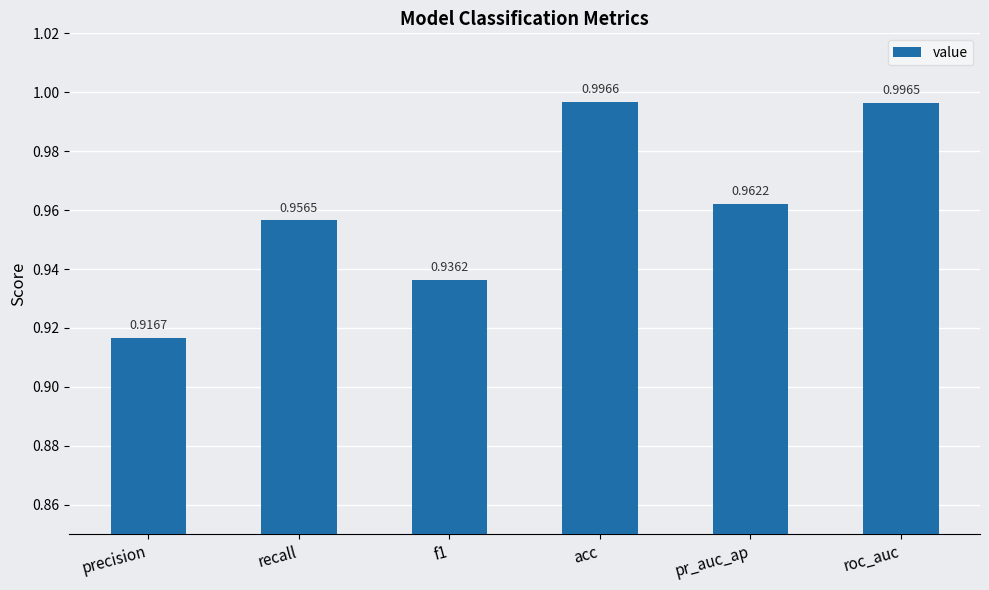

What position from the left is precision?

1